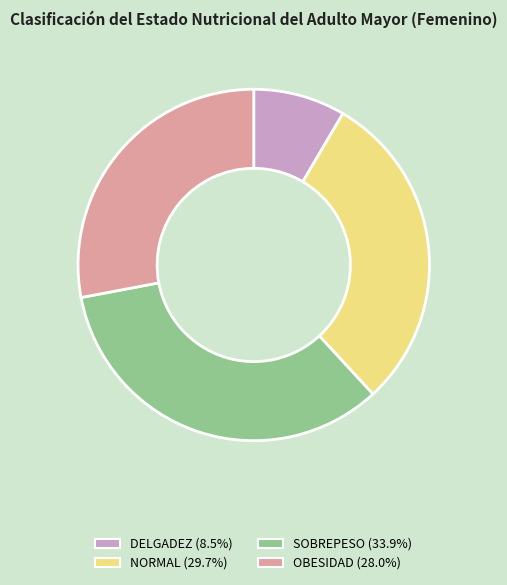

Does SOBREPESO account for over 50% of the chart?

No